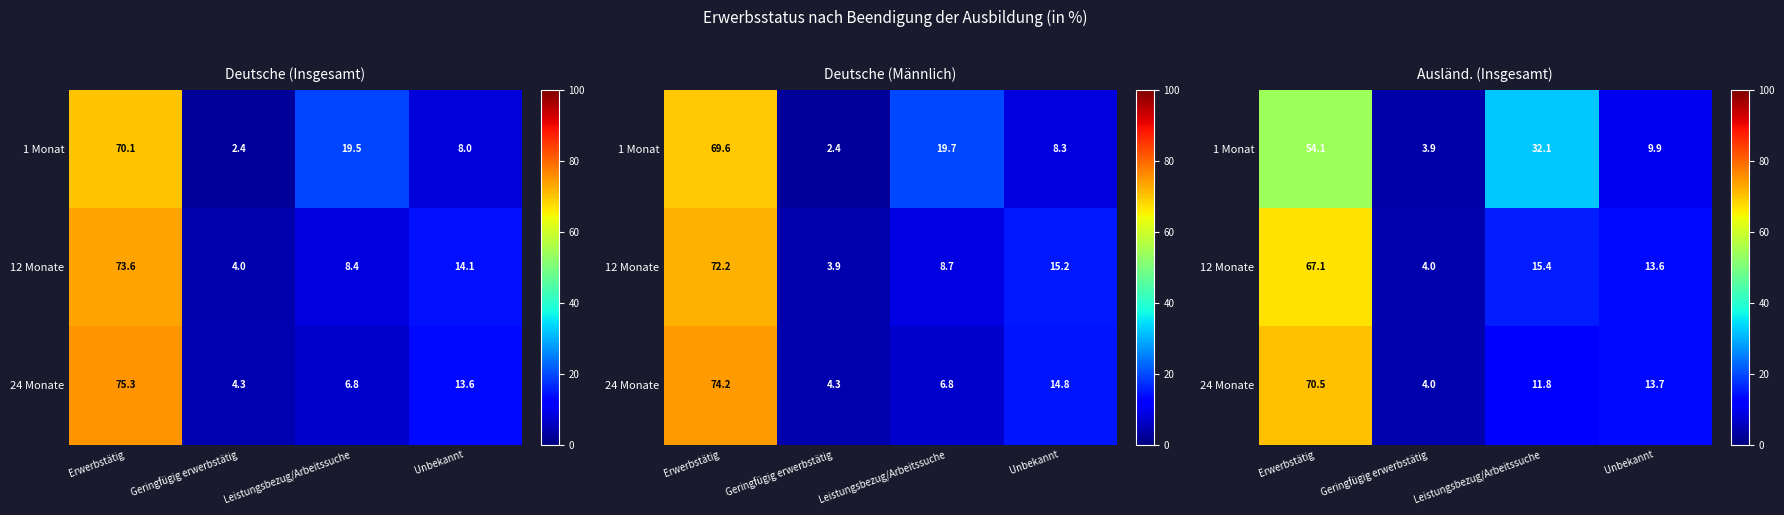

Is the value of 24 Monate at Leistungsbezug/Arbeitssuche greater than the value of 1 Monat at Unbekannt?

Yes